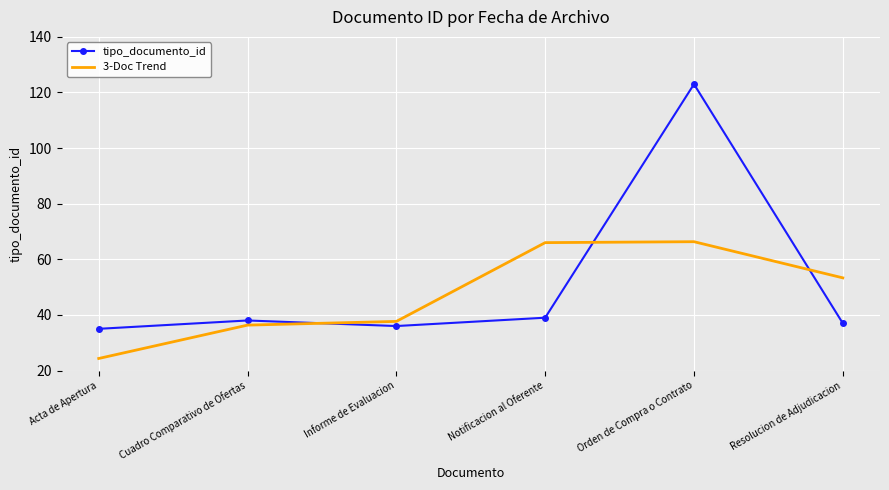

What is the total value across all series at Resolucion de Adjudicacion?

90.3